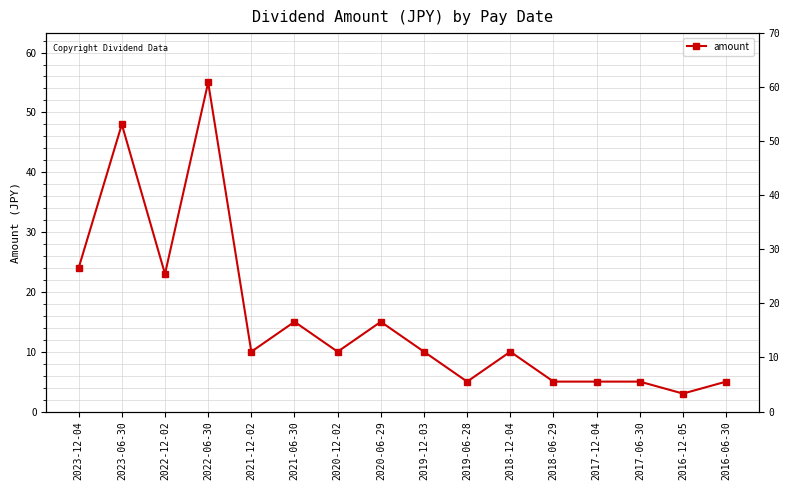

Approximately how many times larger is the value at 2020-12-02 compared to 2016-12-05?

3.3